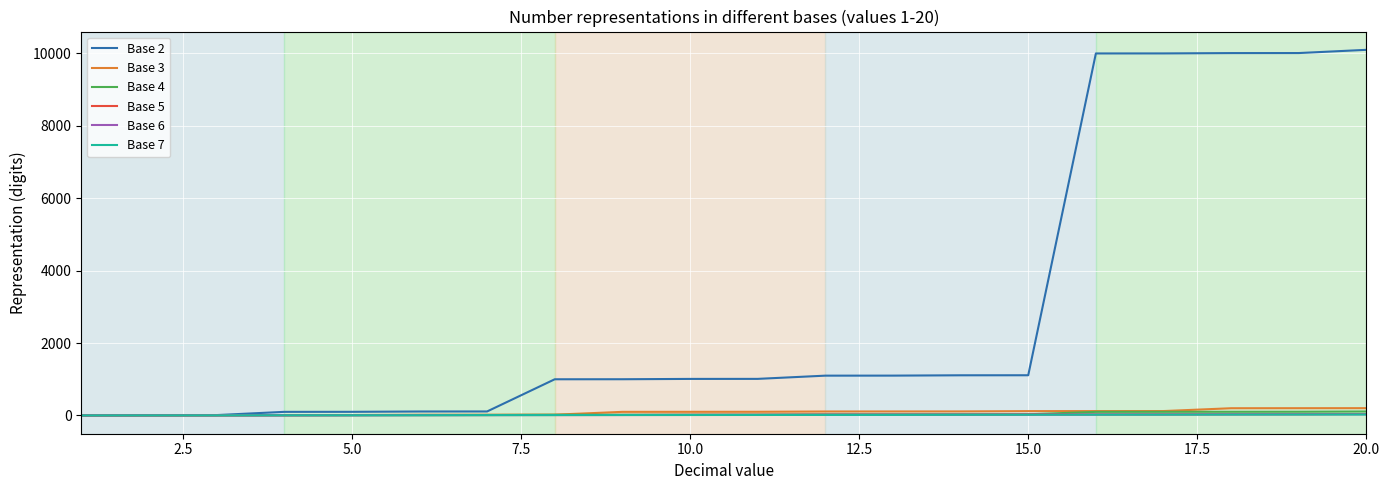

Which series has the widest spread of values?

Base 2